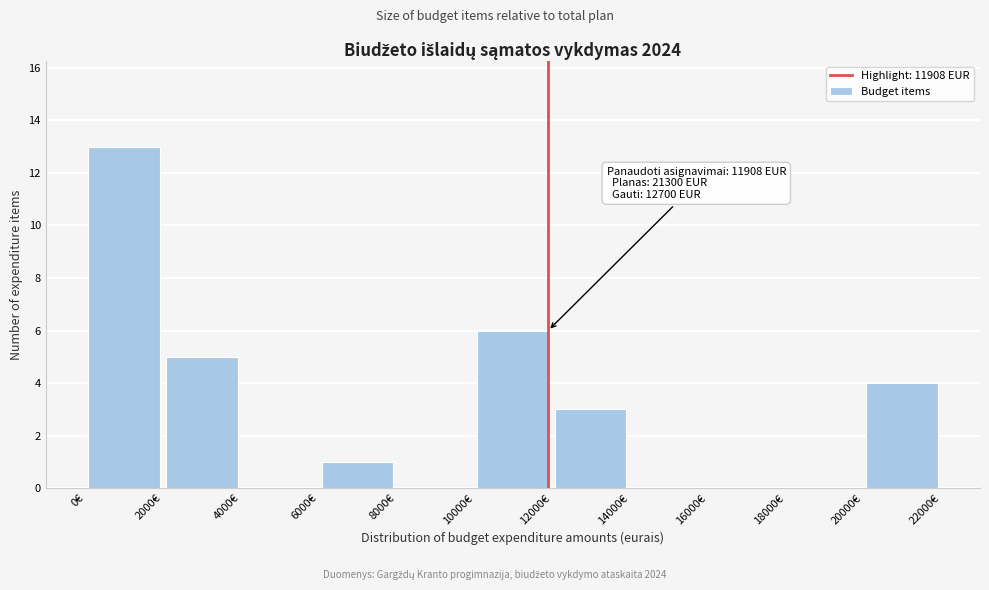

Over which range of the x-axis is the bar tallest?

0 to 2000